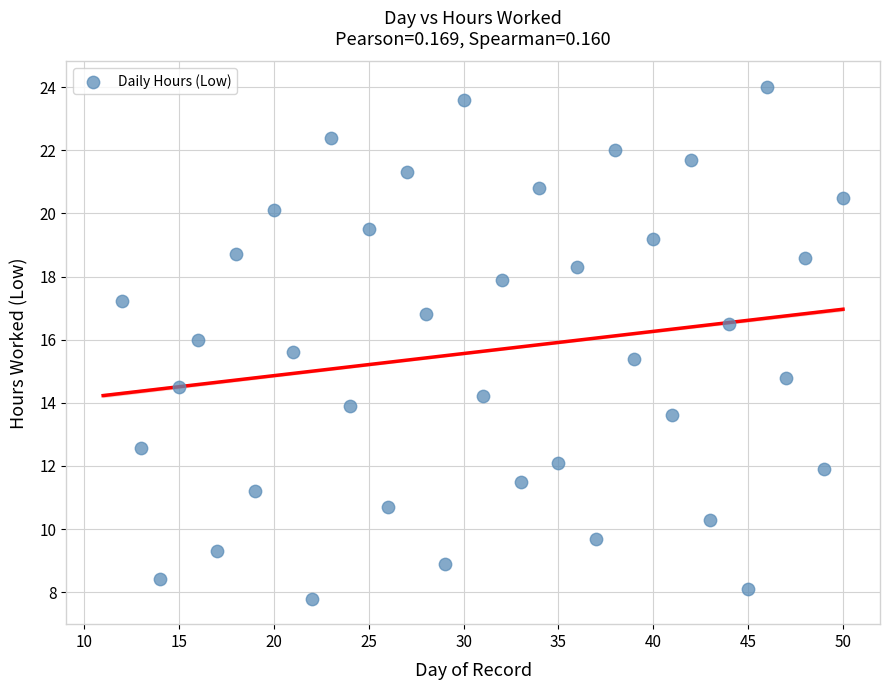

What is the range of X values (max minus min)?

38.0